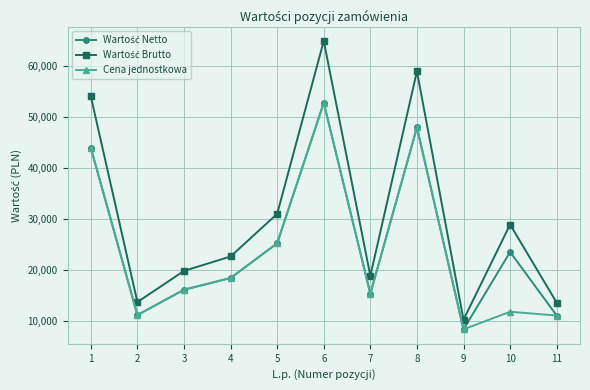

What is the value of the Cena jednostkowa point at the 2nd from the left?

11100.0